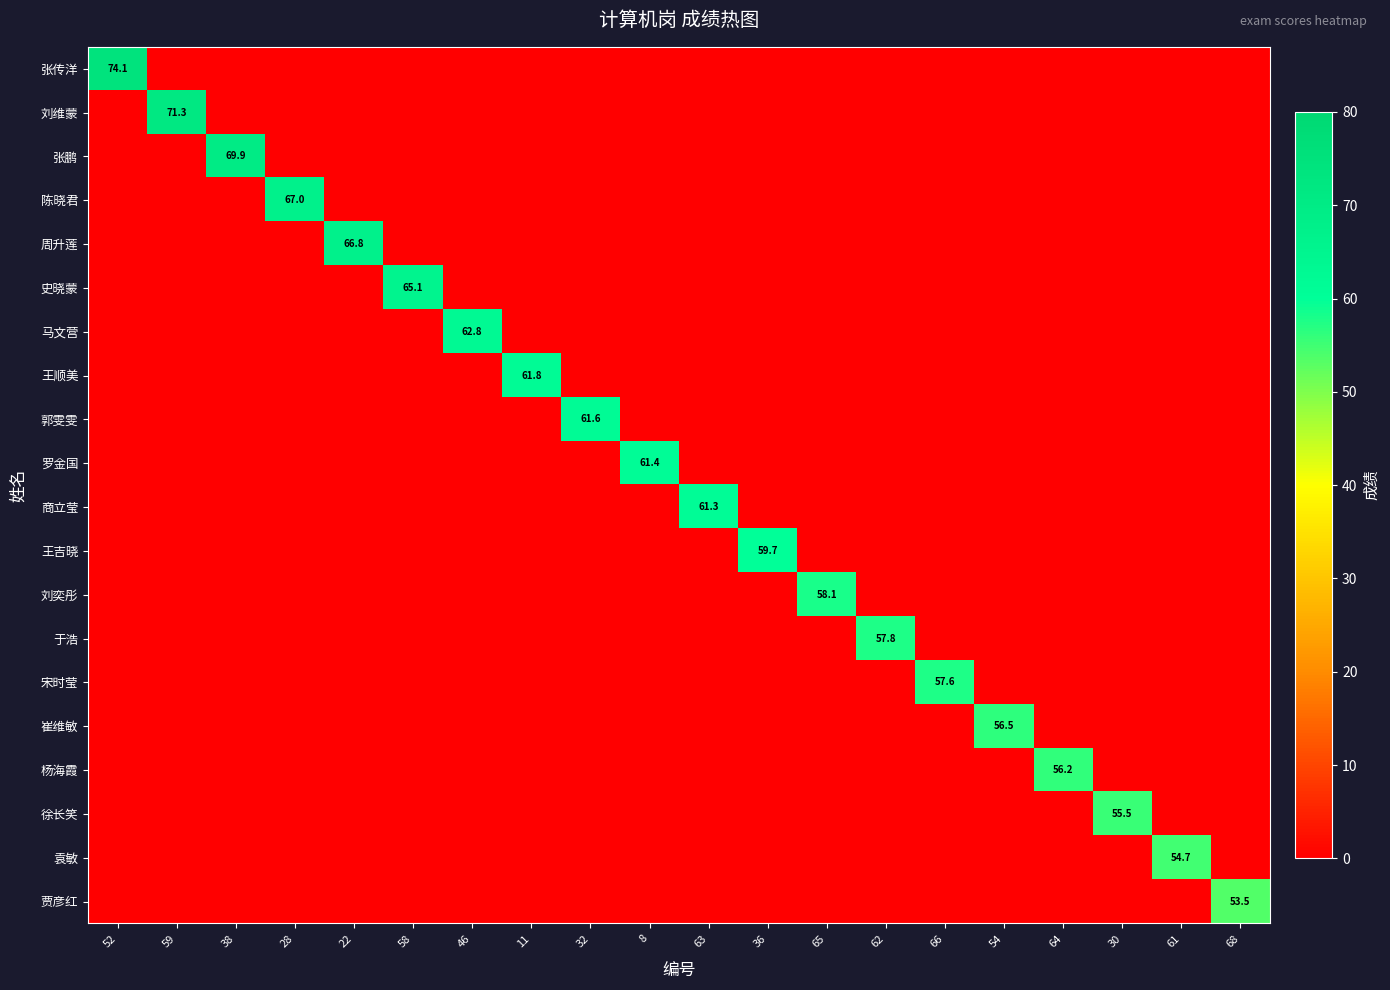

How many distinct data groups are displayed?

20